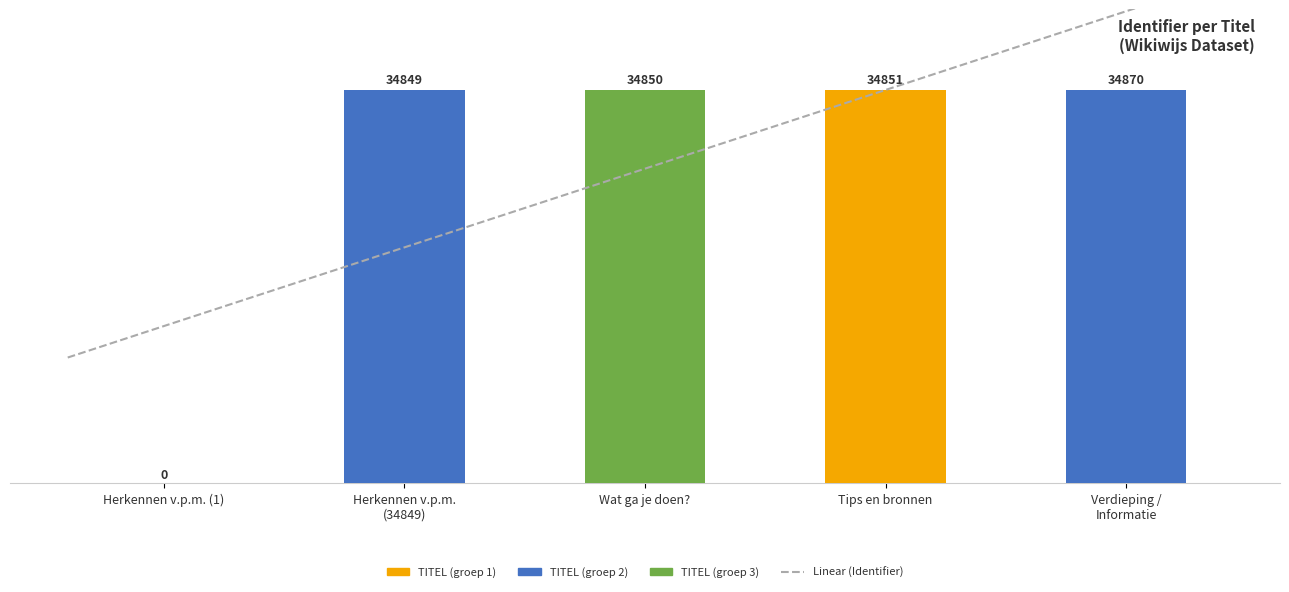

List the labels in order of value, largest first.

Verdieping / Informatie, Tips en bronnen, Wat ga je doen?, Herkennen v.p.m. (34849), Herkennen v.p.m. (1)